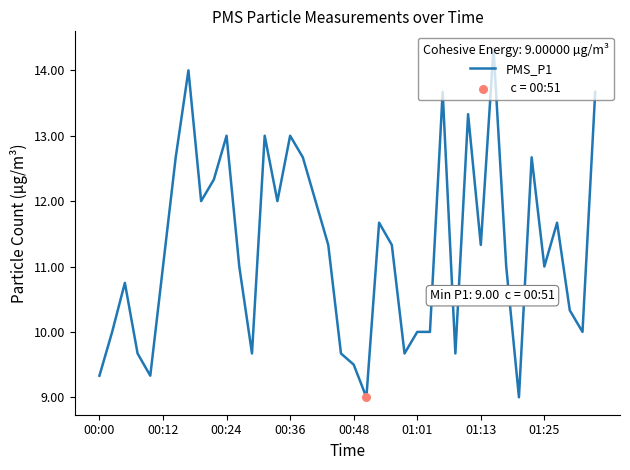

What is the maximum value shown in the chart?

14.3